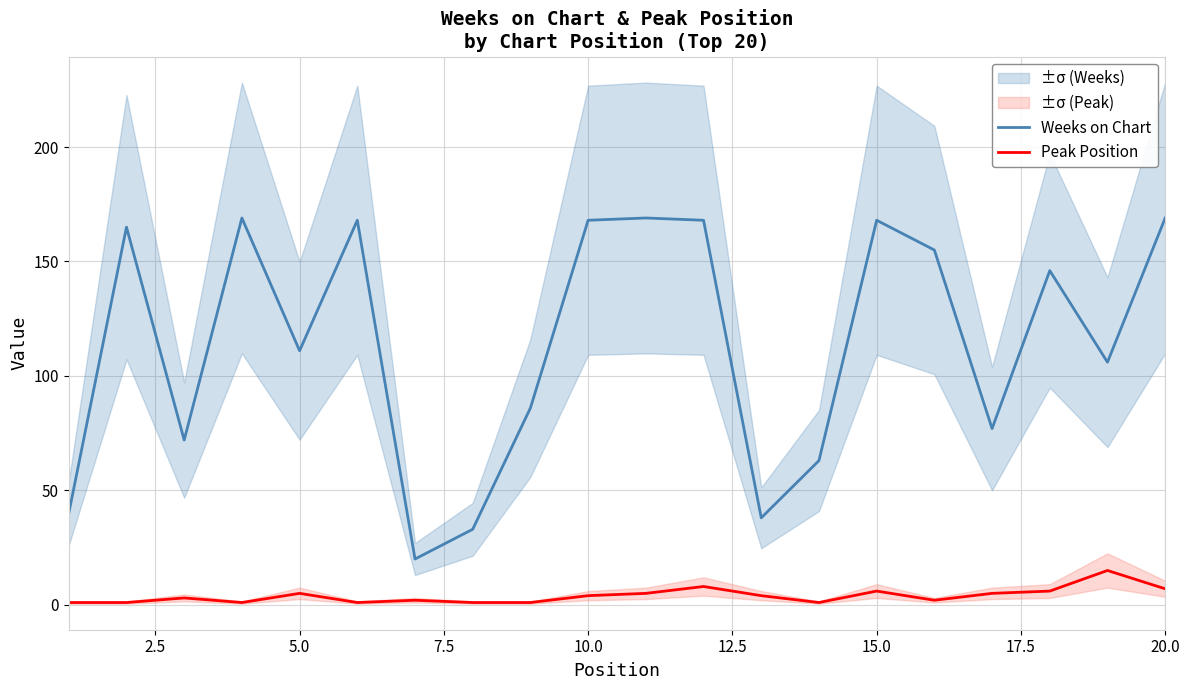

What is the highest value of the Peak Position series?

15